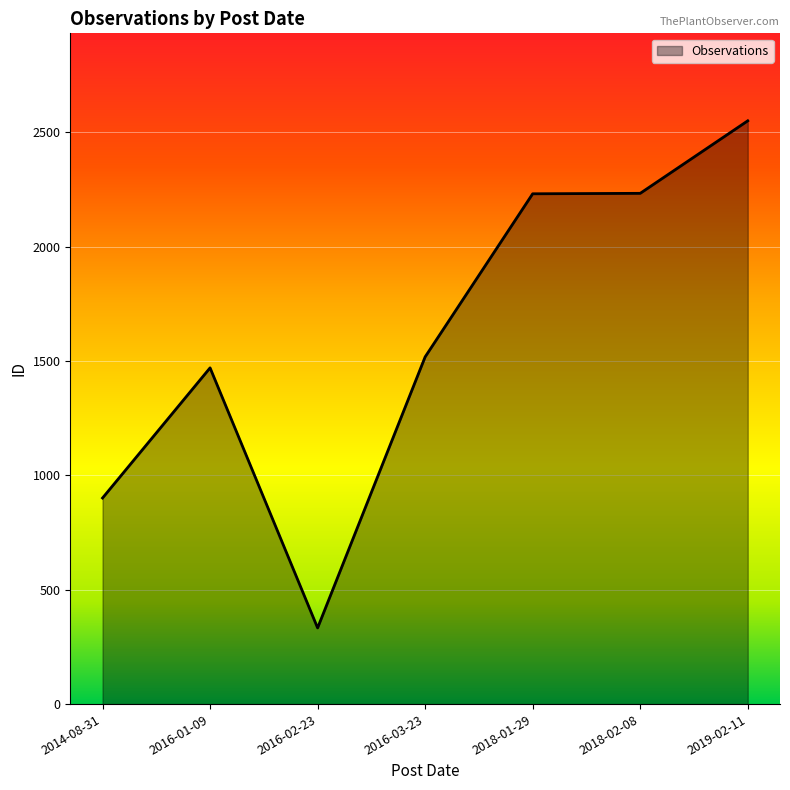

What is the difference between the maximum and minimum values?

2217